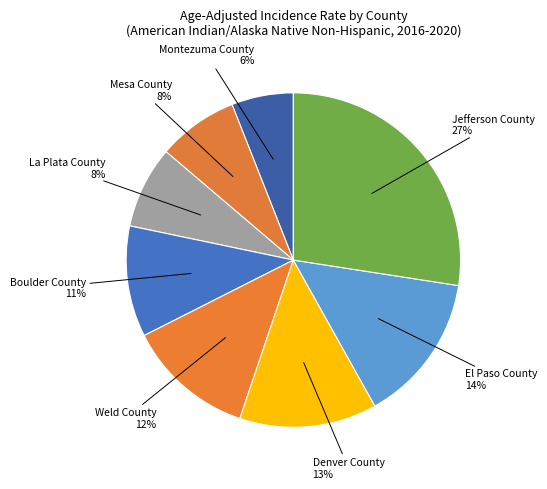

How many slices are in this pie chart?

8